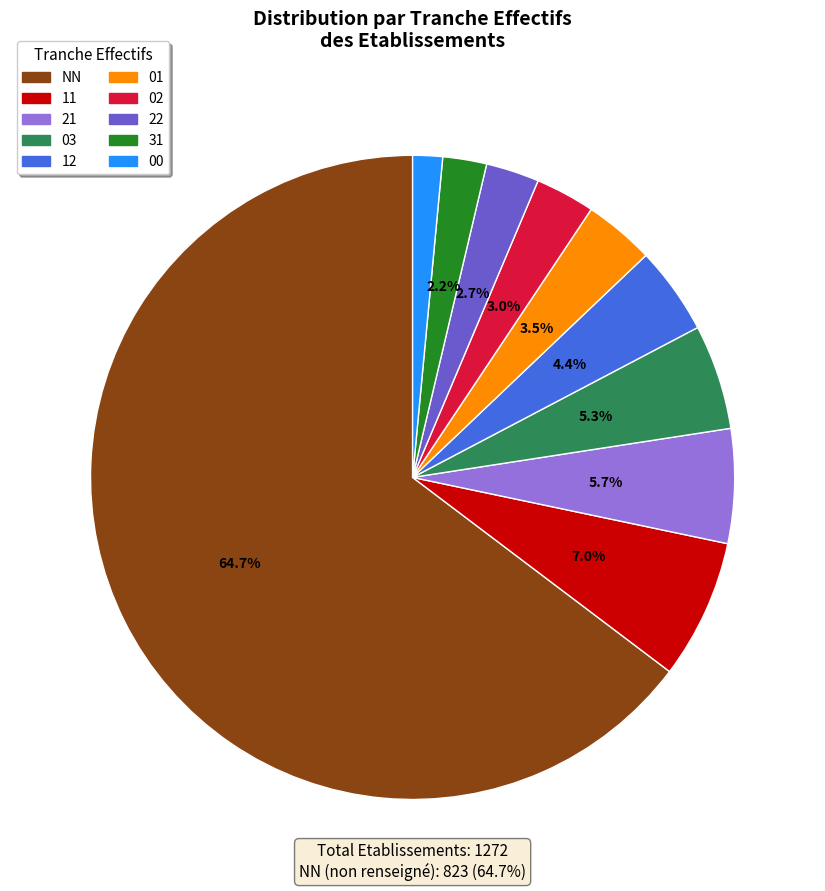

Is there any slice that represents more than half of the pie?

Yes